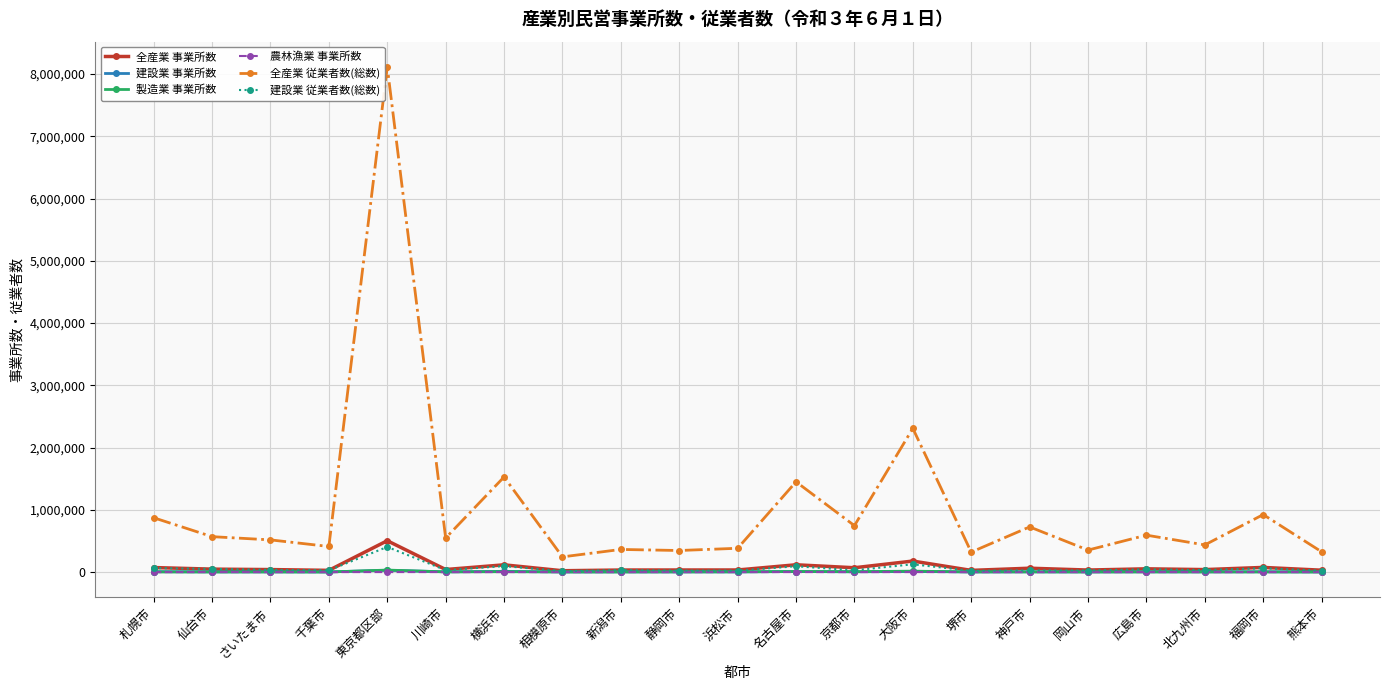

True or false: 全産業 従業者数(総数) has more than 1 interior local peaks.

True